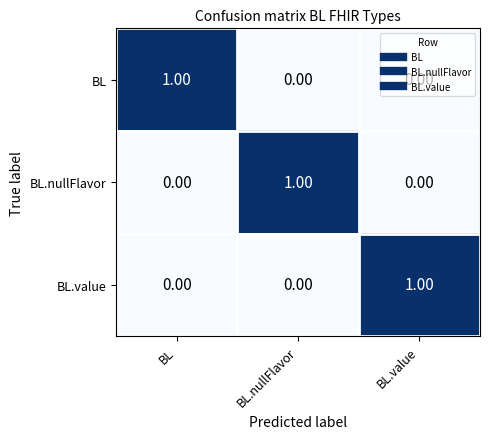

At how many categories does at least one series exceed 0?

3